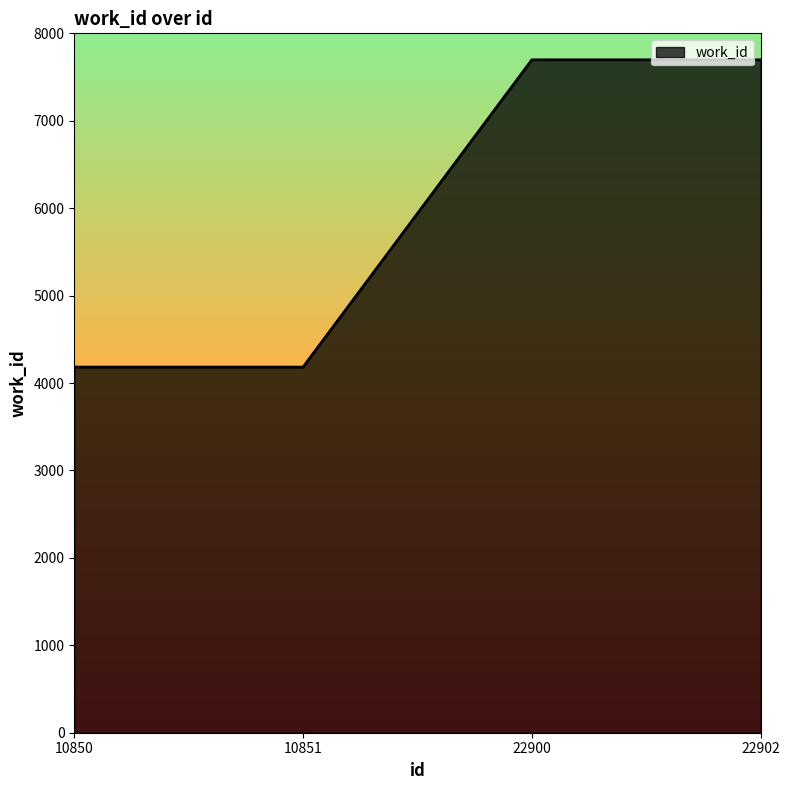

What is the difference between the maximum and minimum values?

3515